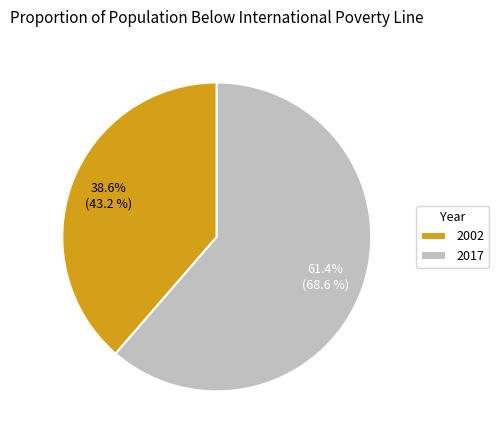

The 2002 slice represents 24% of the pie. True or false?

False